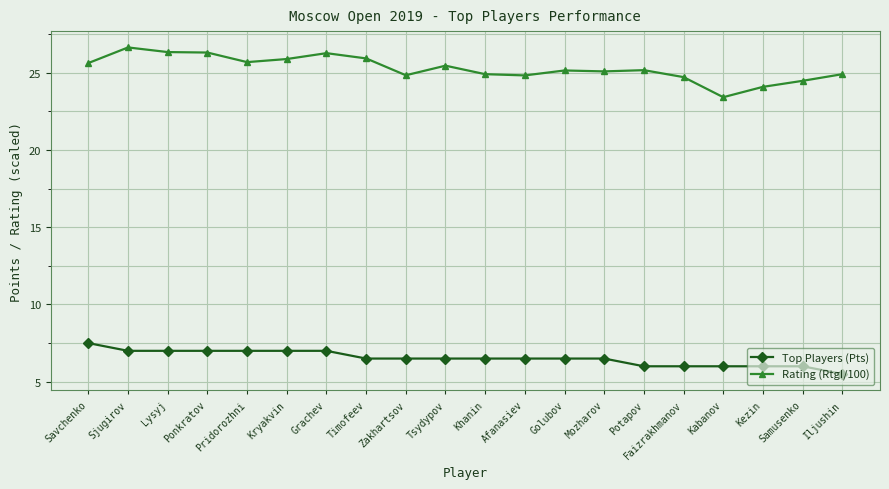

List the series in order of their overall mean, lowest first.

Top Players (Pts), Rating (RtgI/100)